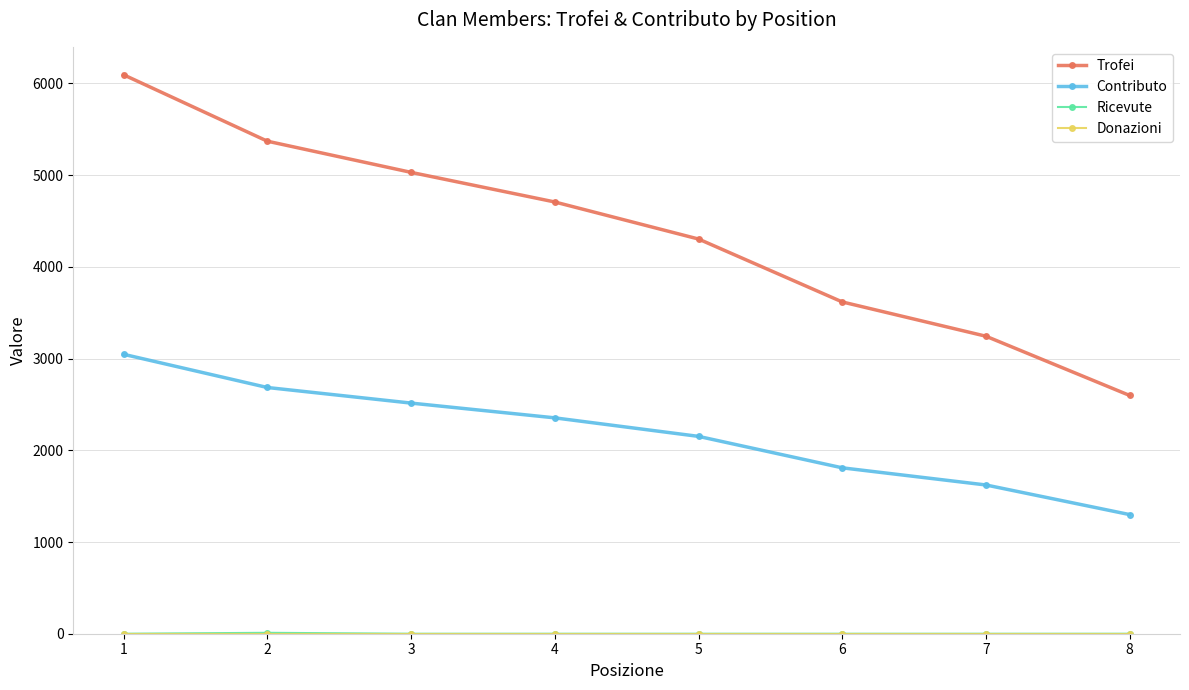

What is the difference between the maximum and minimum values in the Contributo series?

1748